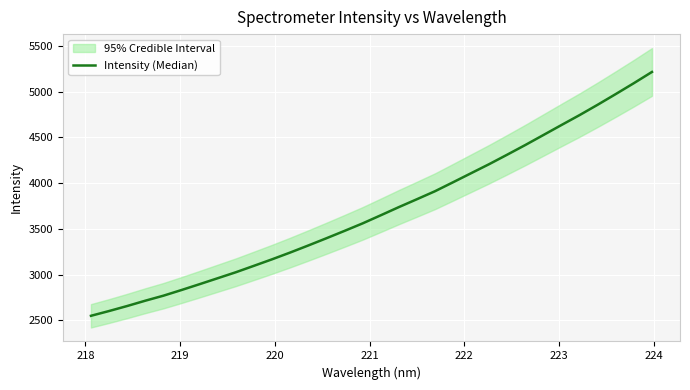

How many lines are shown in the chart?

1